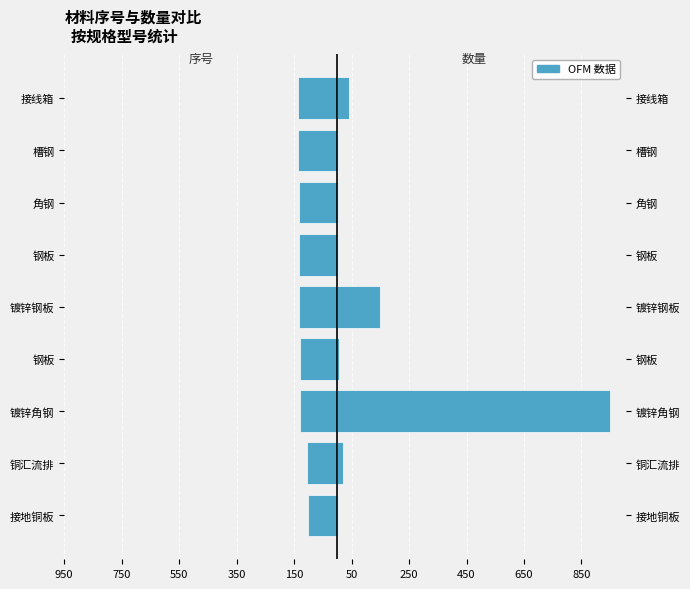

What is the sum of the 数量 values at 铜汇流排 and 钢板?

25